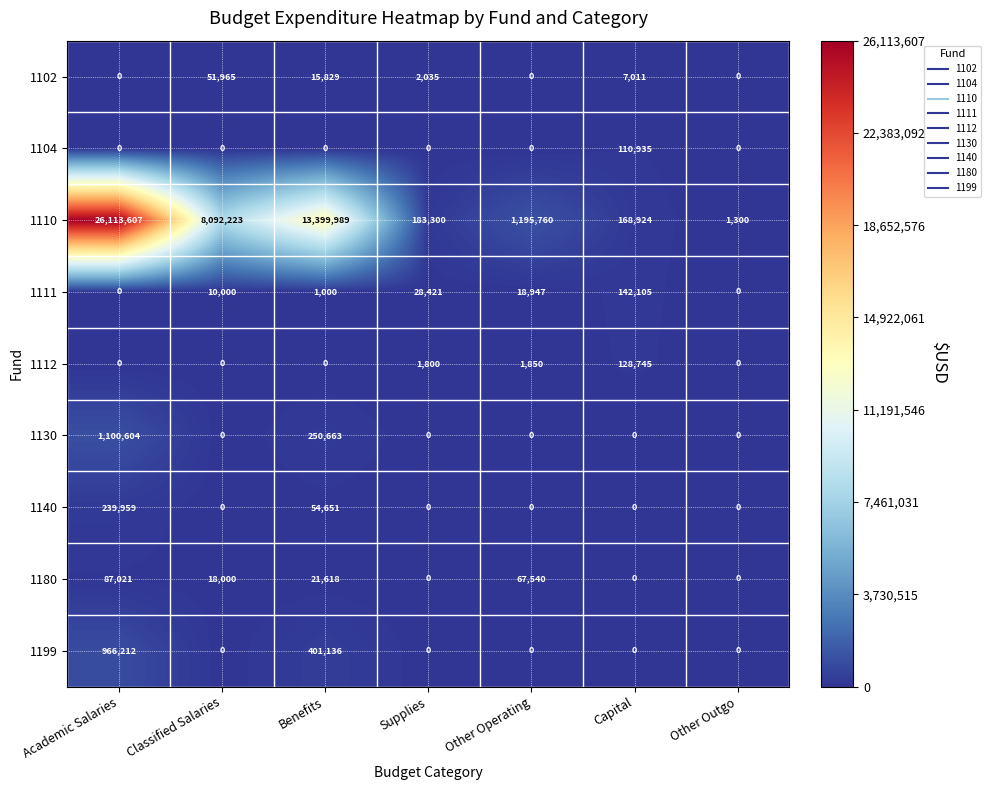

What is the highest value of the 1111 series?

142105